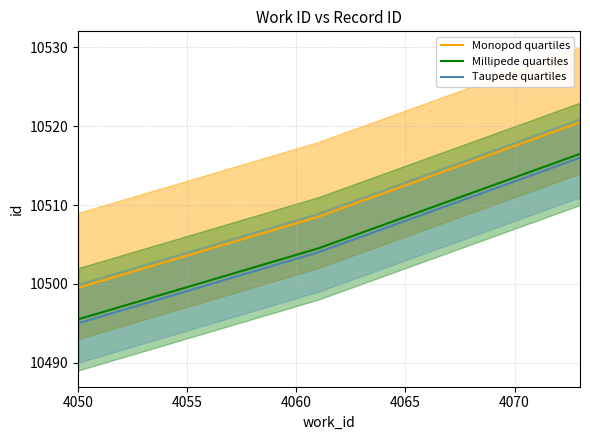

The Taupede quartiles series shows 10495.0 at 4050. True or false?

True